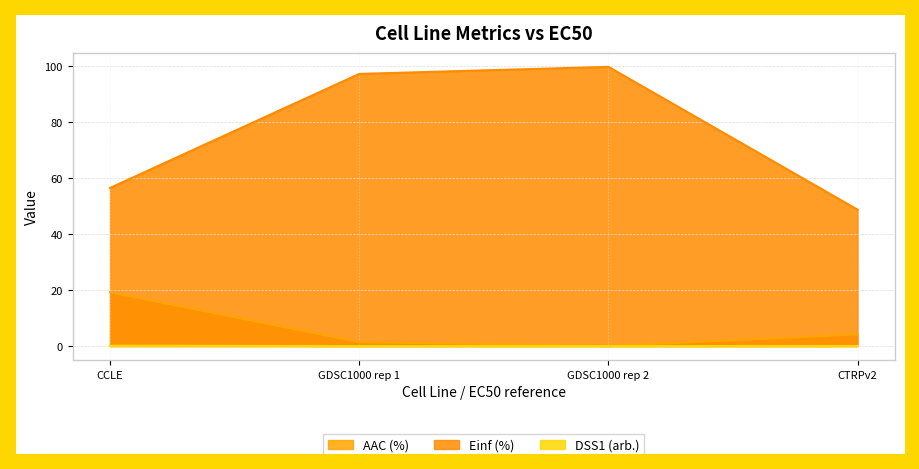

What is the sum of all Einf (%) values?

302.0